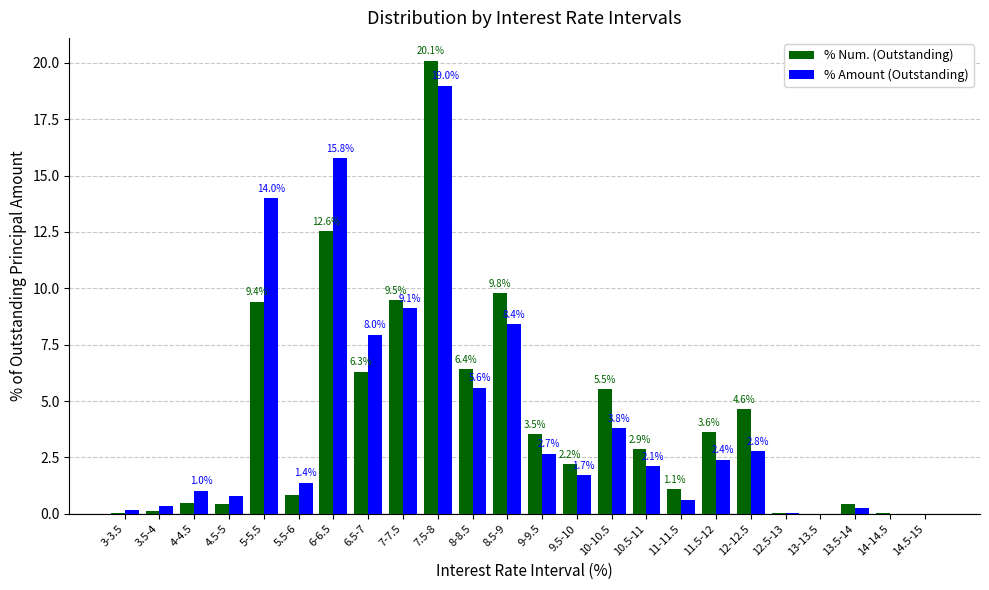

At which label does % Amount (Outstanding) first exceed 2?

5-5.5